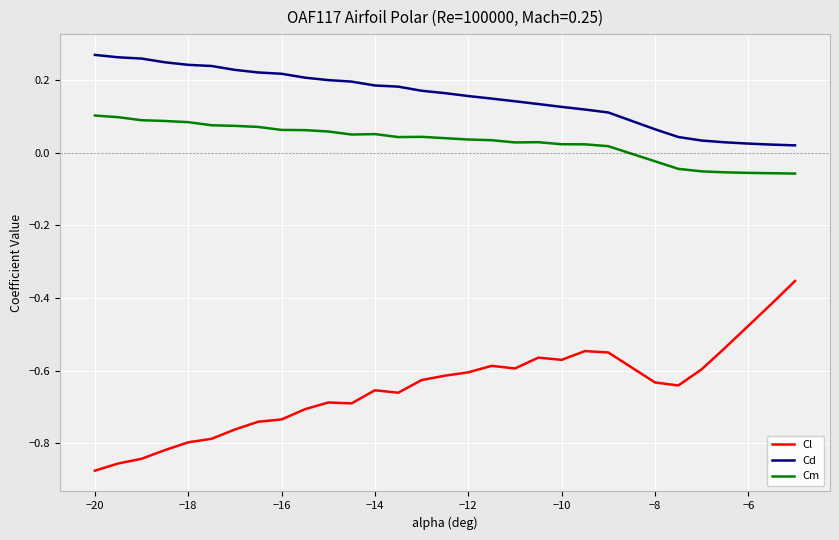

Which series has the widest spread of values?

Cl